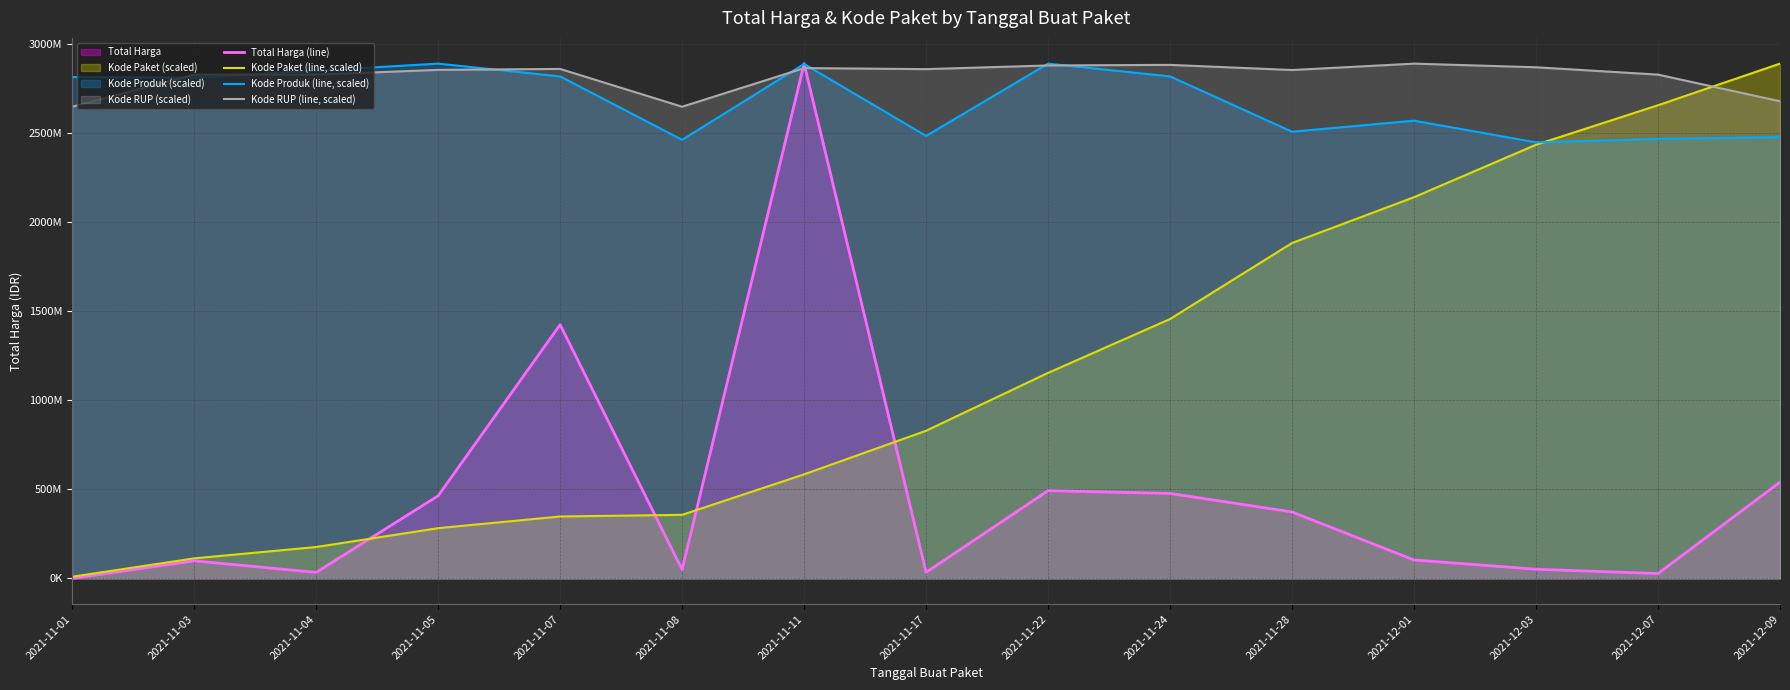

Count the number of categories in the chart.

15